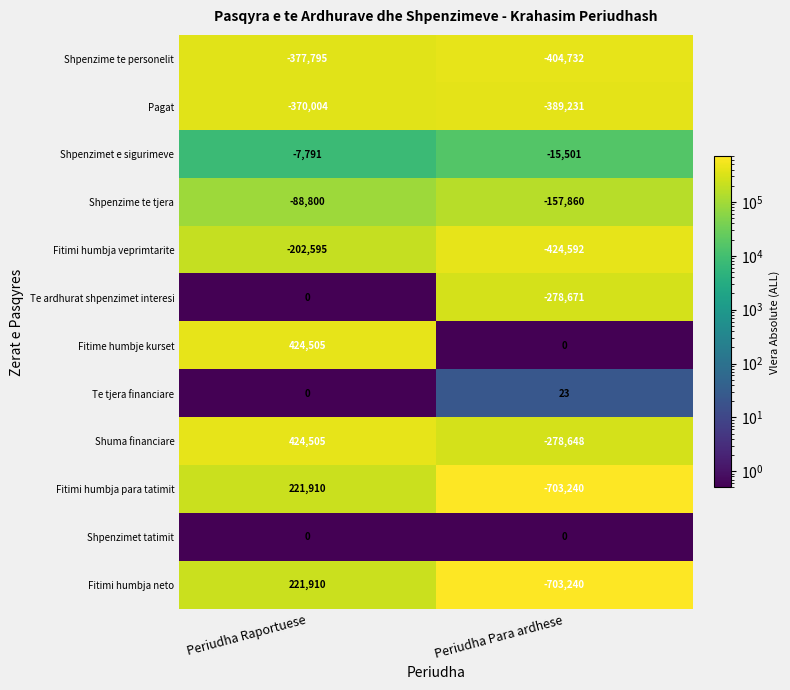

The Shpenzimet tatimit series shows 0 at Periudha Raportuese. True or false?

True